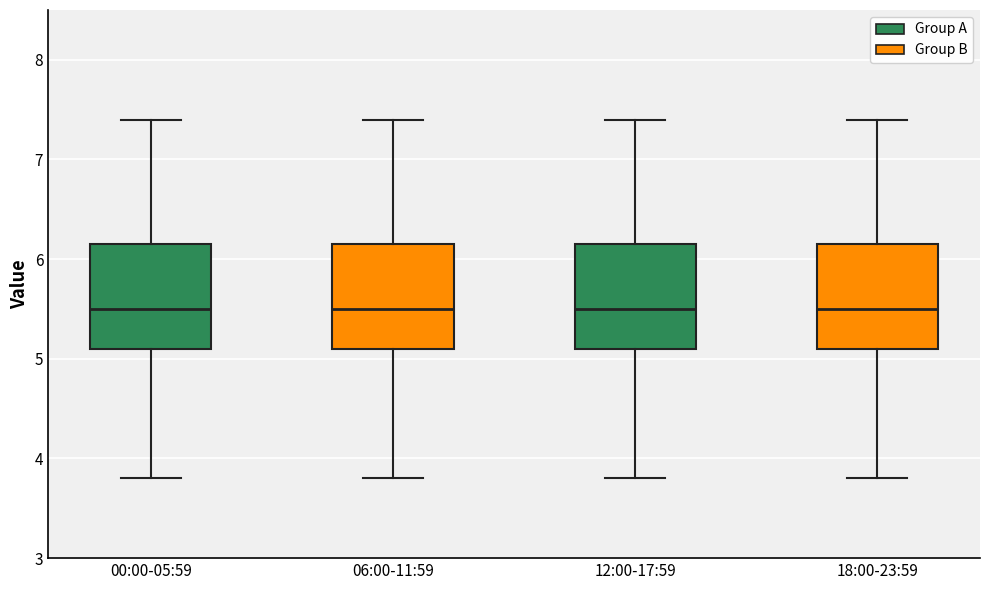

Where is the upper edge of the box for 00:00-05:59 on the y-axis? The values are not printed on the chart, so give them approximately, as read against the axis.

6.2